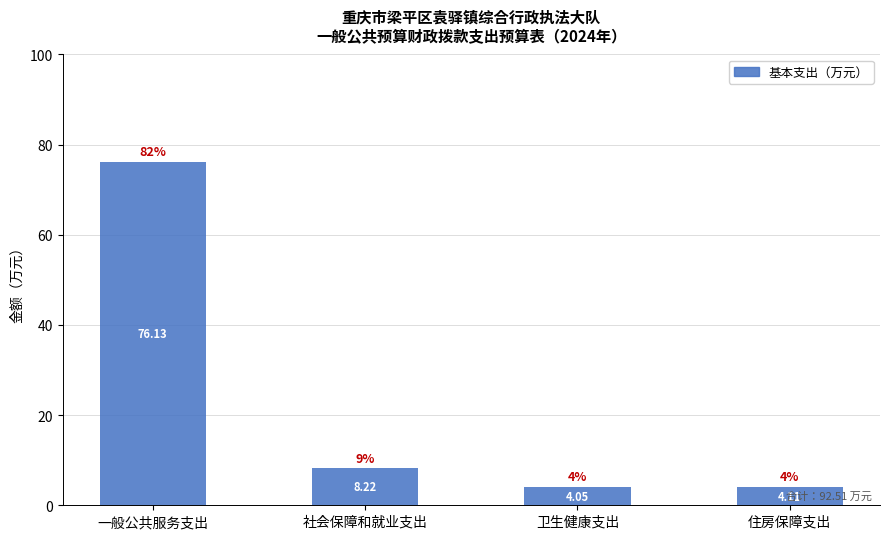

What is the difference between the second highest and second lowest values?

4.1